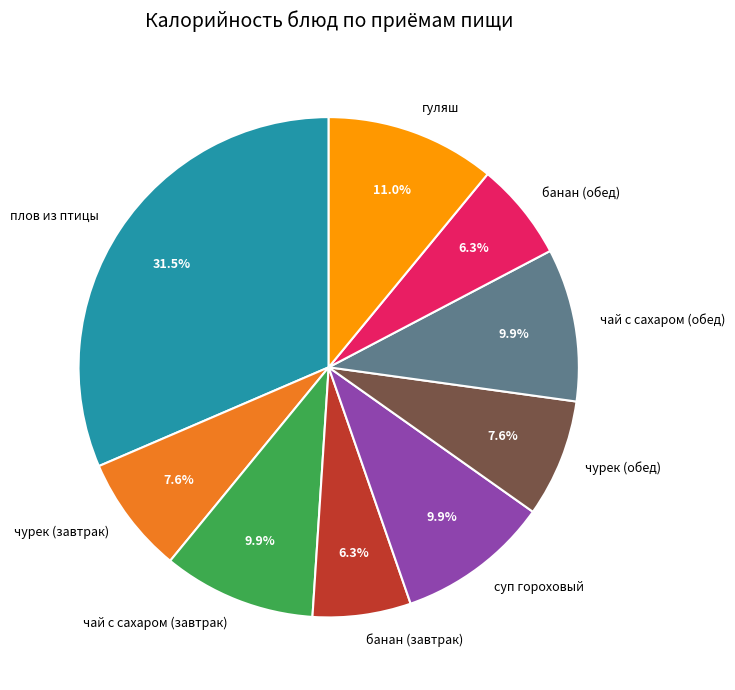

Is there any slice that represents more than half of the pie?

No